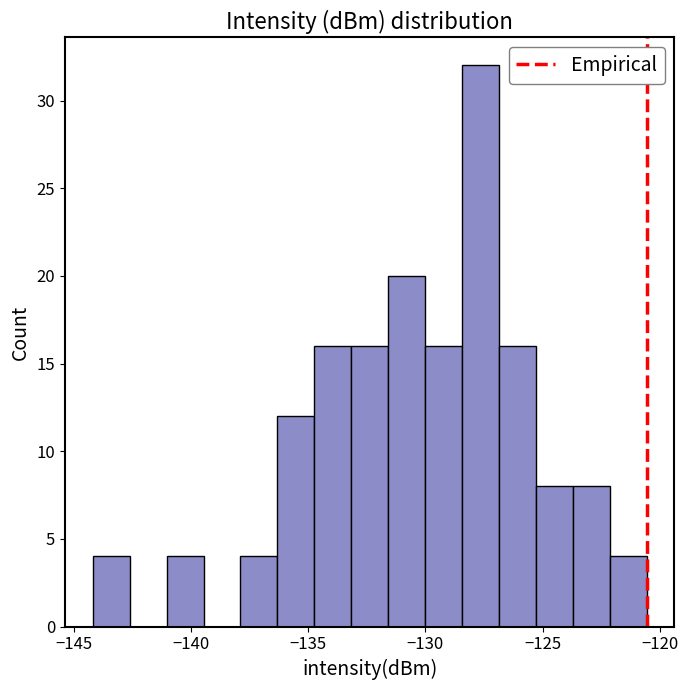

Read against the x-axis, roughly where is the centre of the tallest bar?

-127.5